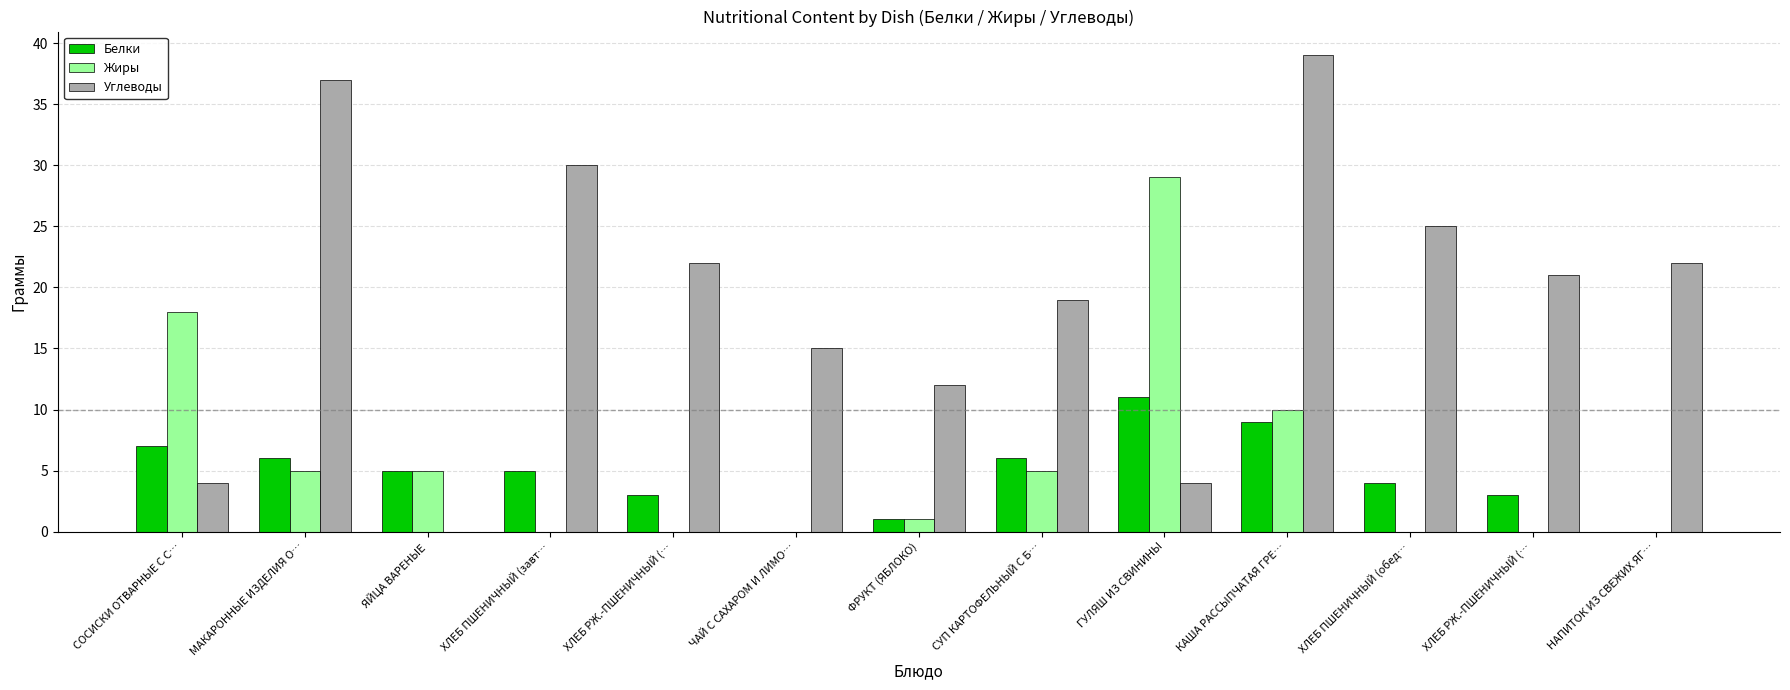

What are all the series names shown in the legend?

Белки, Жиры, Углеводы